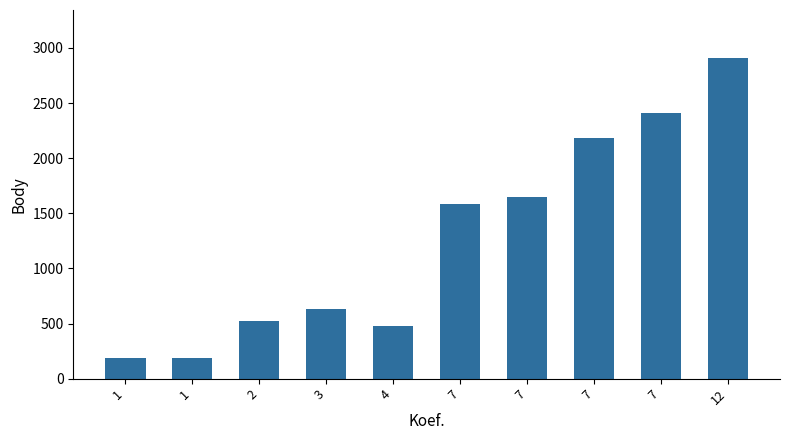

Count the number of data series in this chart.

1